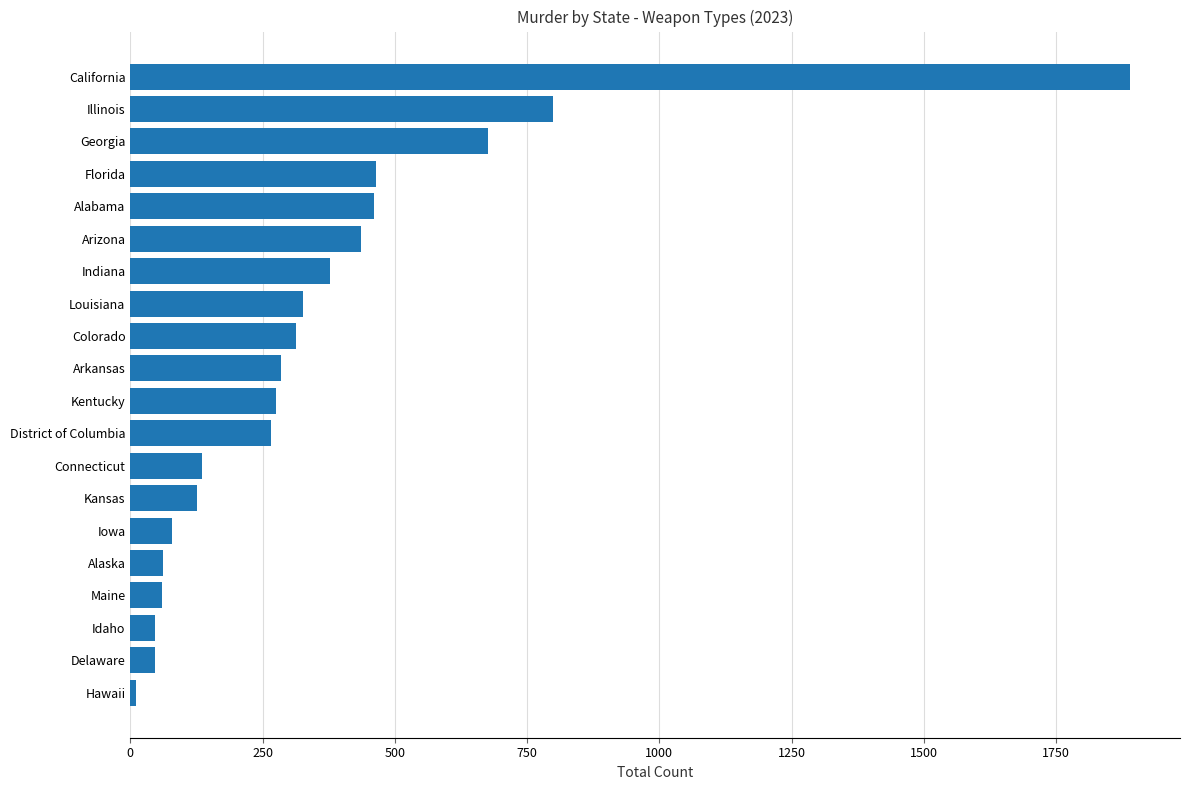

Approximately how many times larger is the value at California compared to Indiana?

5.0